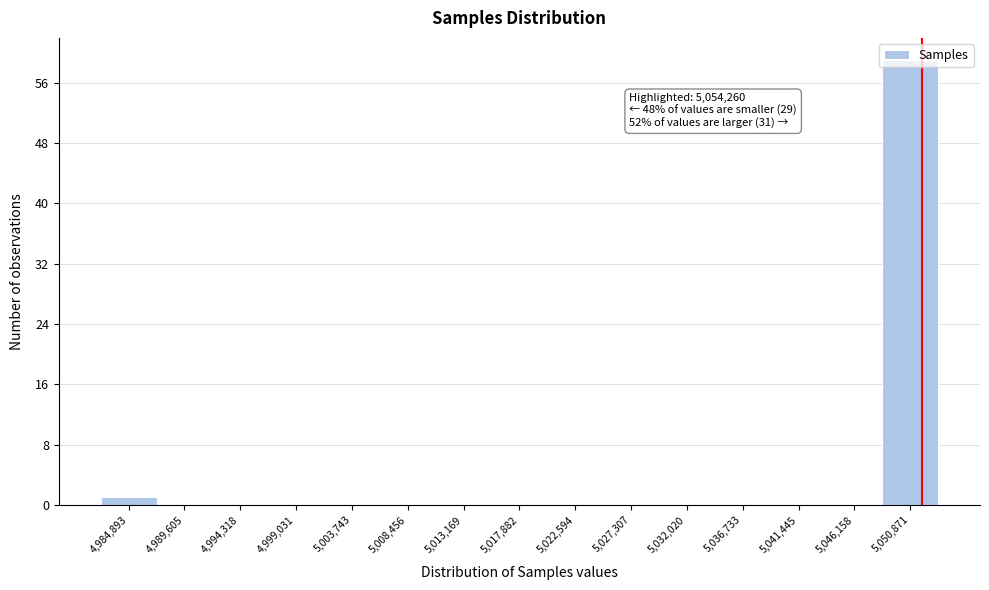

The chart shows a value of 20 at 5,032,020. True or false?

False